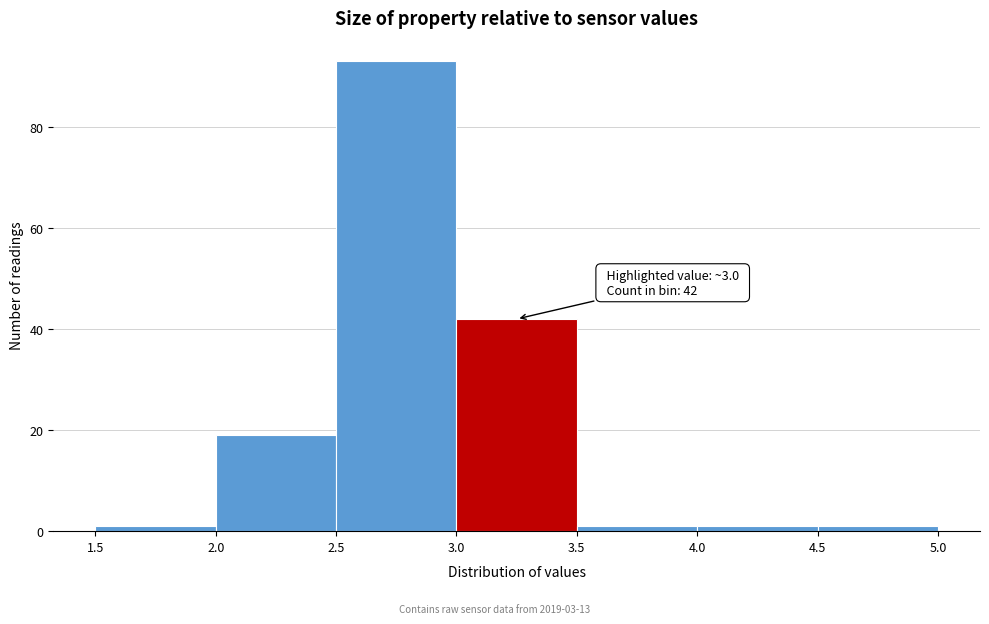

Over which range of the x-axis is the bar tallest?

2.5 to 3.0